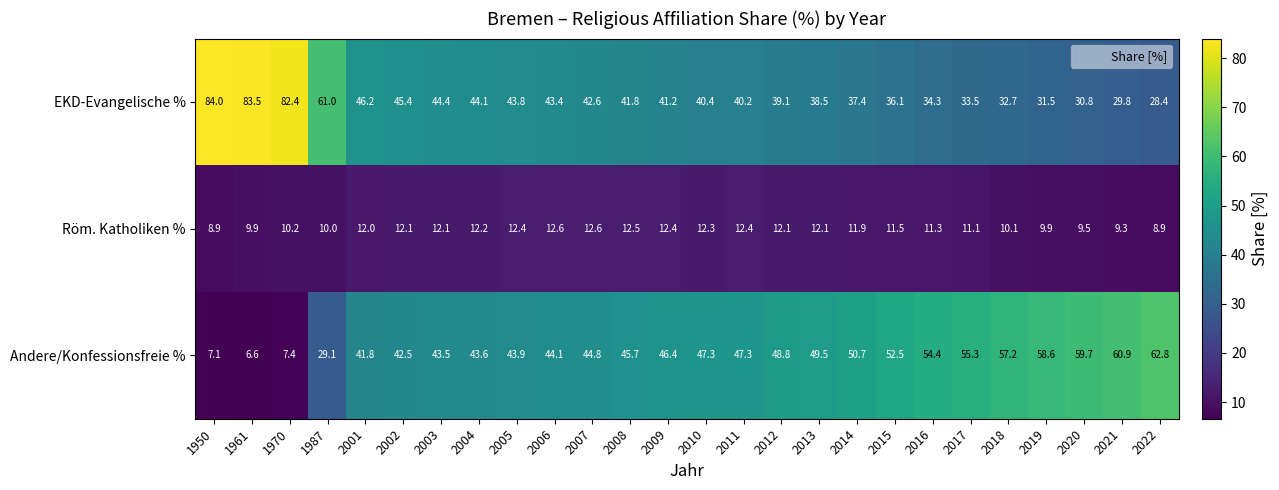

True or false: Andere/Konfessionsfreie % has a value of 60.9 at 2021.

True